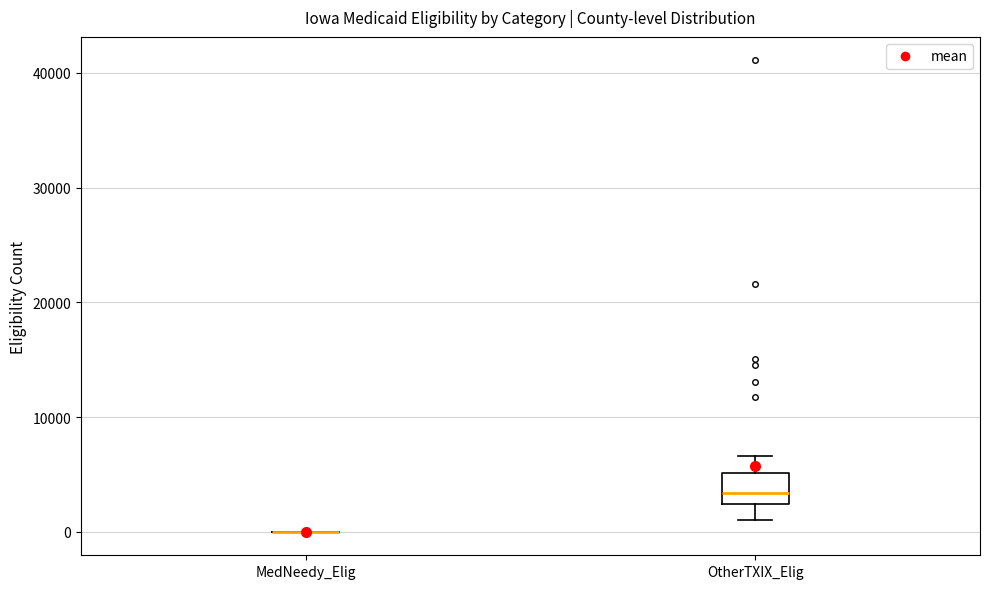

Which box is the tallest, from its lower edge to its upper edge?

OtherTXIX_Elig